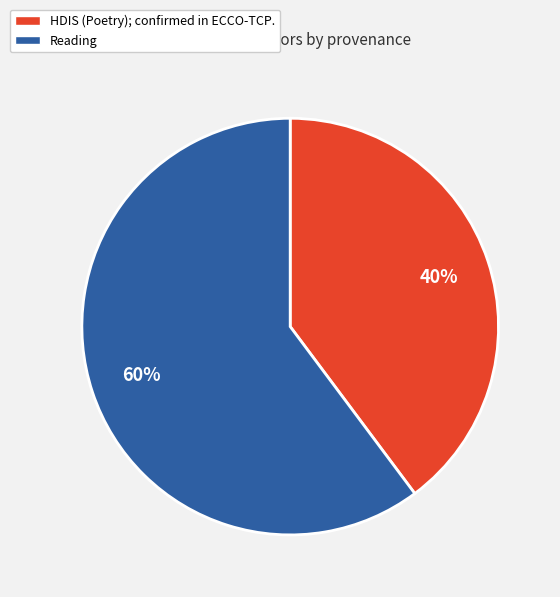

Which slice is the largest?

Reading